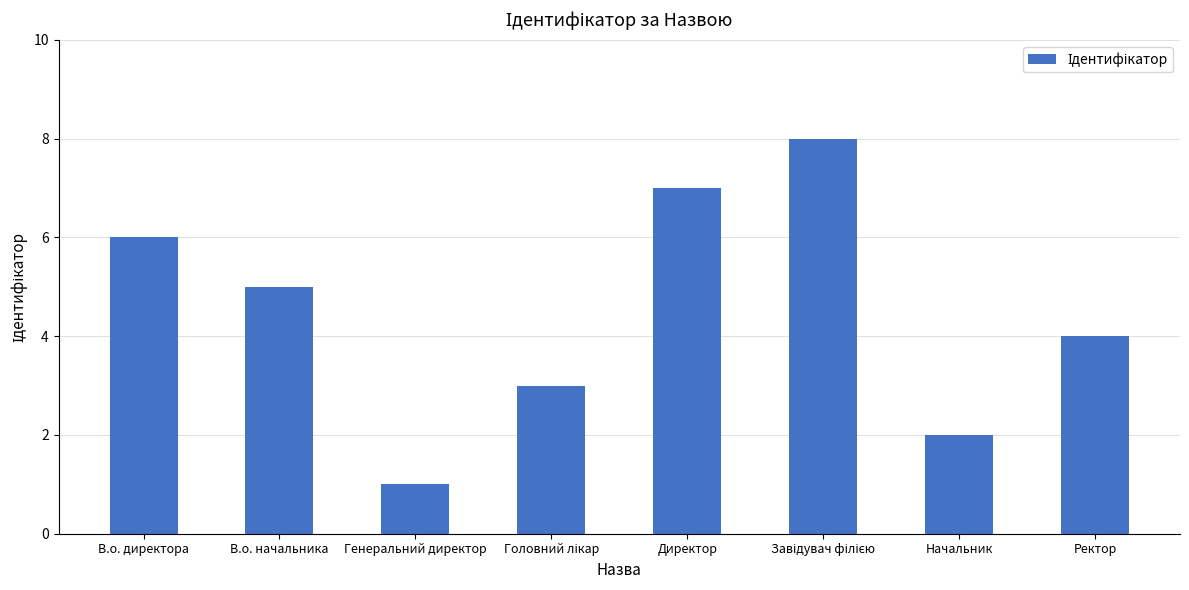

Which category has the lowest value across all series?

Генеральний директор